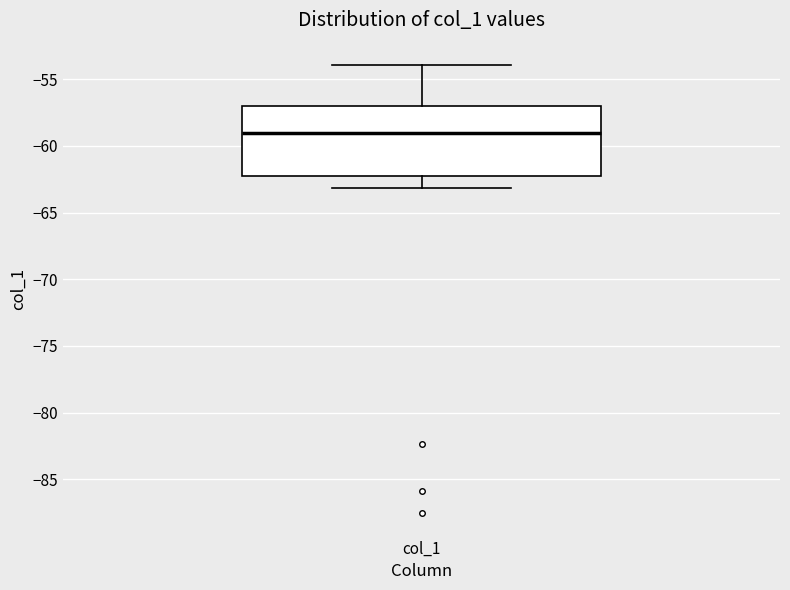

Transcribe this box plot: give where the median line is, the range the box spans, and where the two whiskers end, as read against the y-axis. The values are not printed on the chart, so give them approximately, as read against the axis.

median -59, box -62 to -57, whiskers -63 to -54